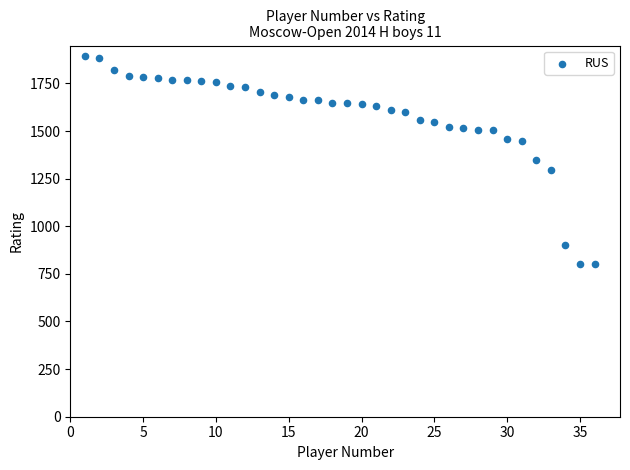

What is the range of X values (max minus min)?

35